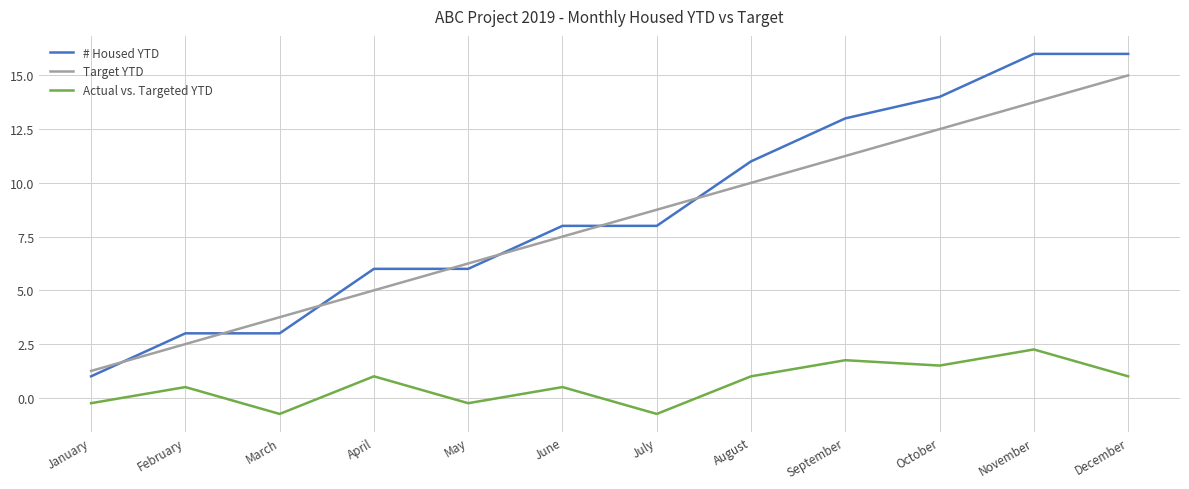

True or false: Actual vs. Targeted YTD has a value of -0.8 at July.

True